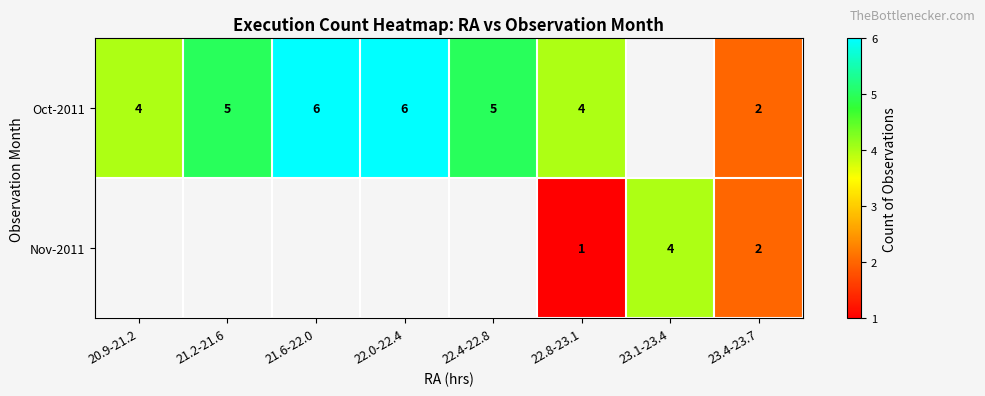

Is the value of Nov-2011 at 23.4-23.7 greater than the value of Oct-2011 at 20.9-21.2?

No